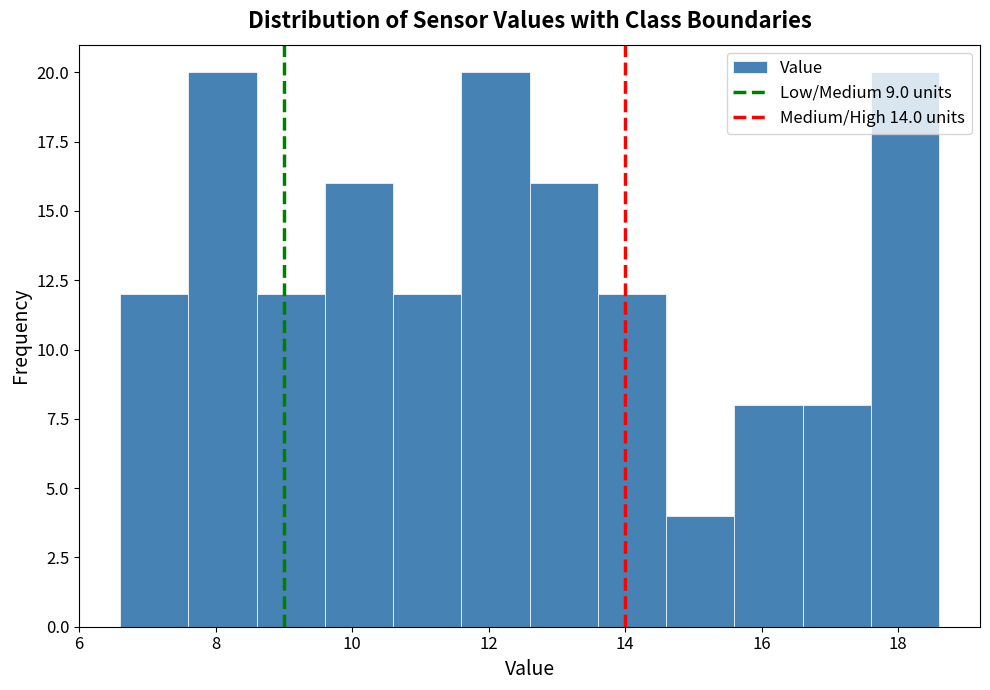

Reading left to right, list every bar in this chart as the range it spans on the x-axis followed by its height. The values are not printed on the chart, so give them approximately, as read against the axis.

6.6 to 7.6: 12
7.6 to 8.6: 20
8.6 to 9.6: 12
9.6 to 10.6: 16
10.6 to 11.6: 12
11.6 to 12.6: 20
12.6 to 13.6: 16
13.6 to 14.6: 12
14.6 to 15.6: 4
15.6 to 16.6: 8
16.6 to 17.6: 8
17.6 to 18.6: 20